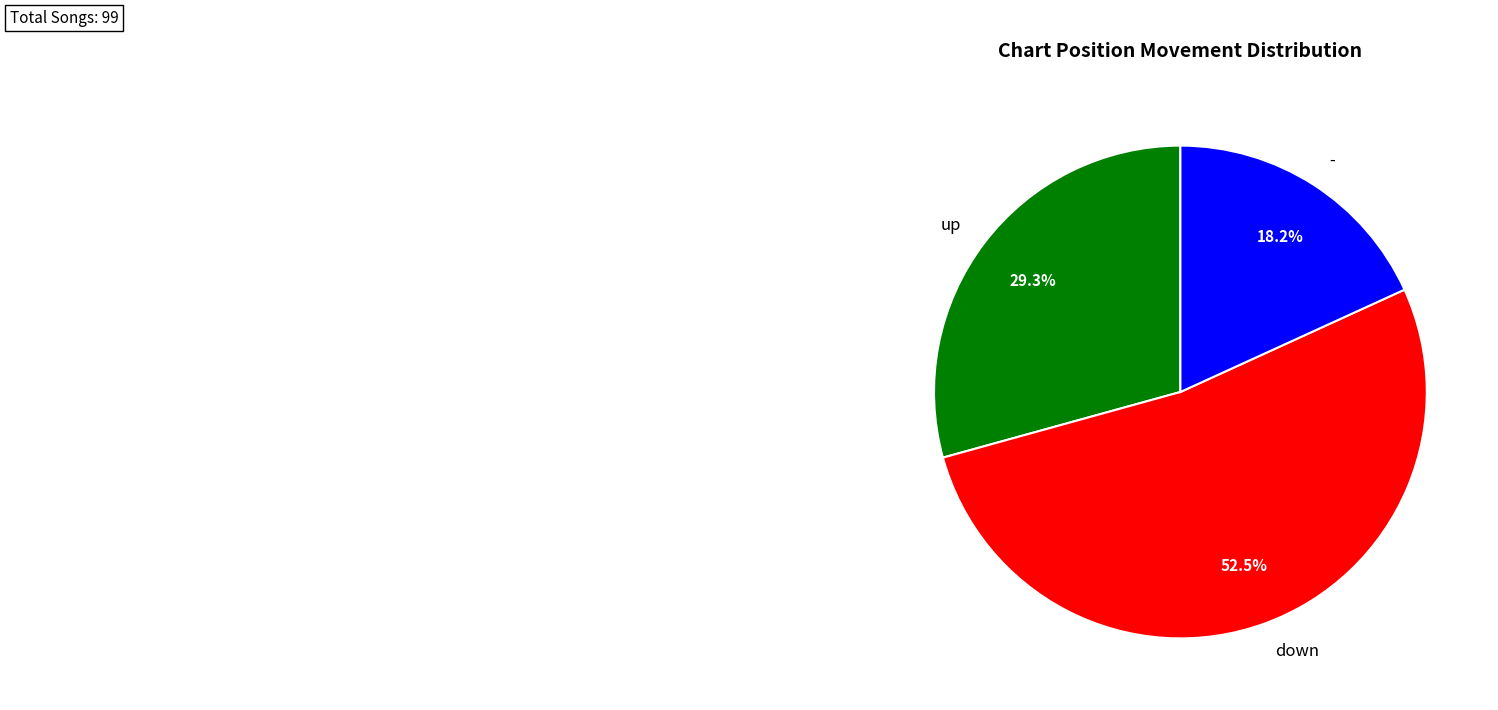

Rank the categories by value from highest to lowest.

down, up, -